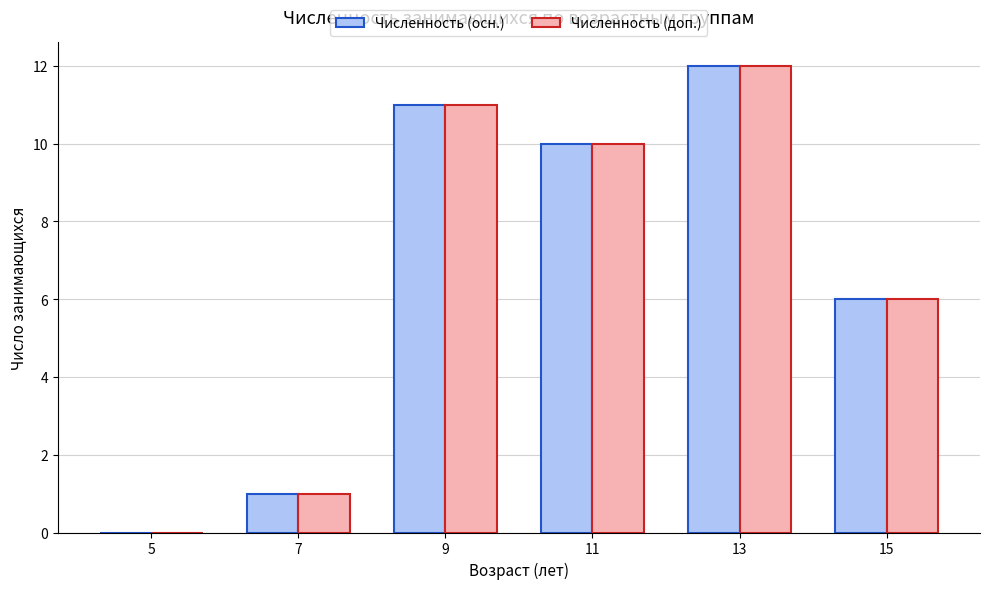

At which category is the sum across all series the highest?

13